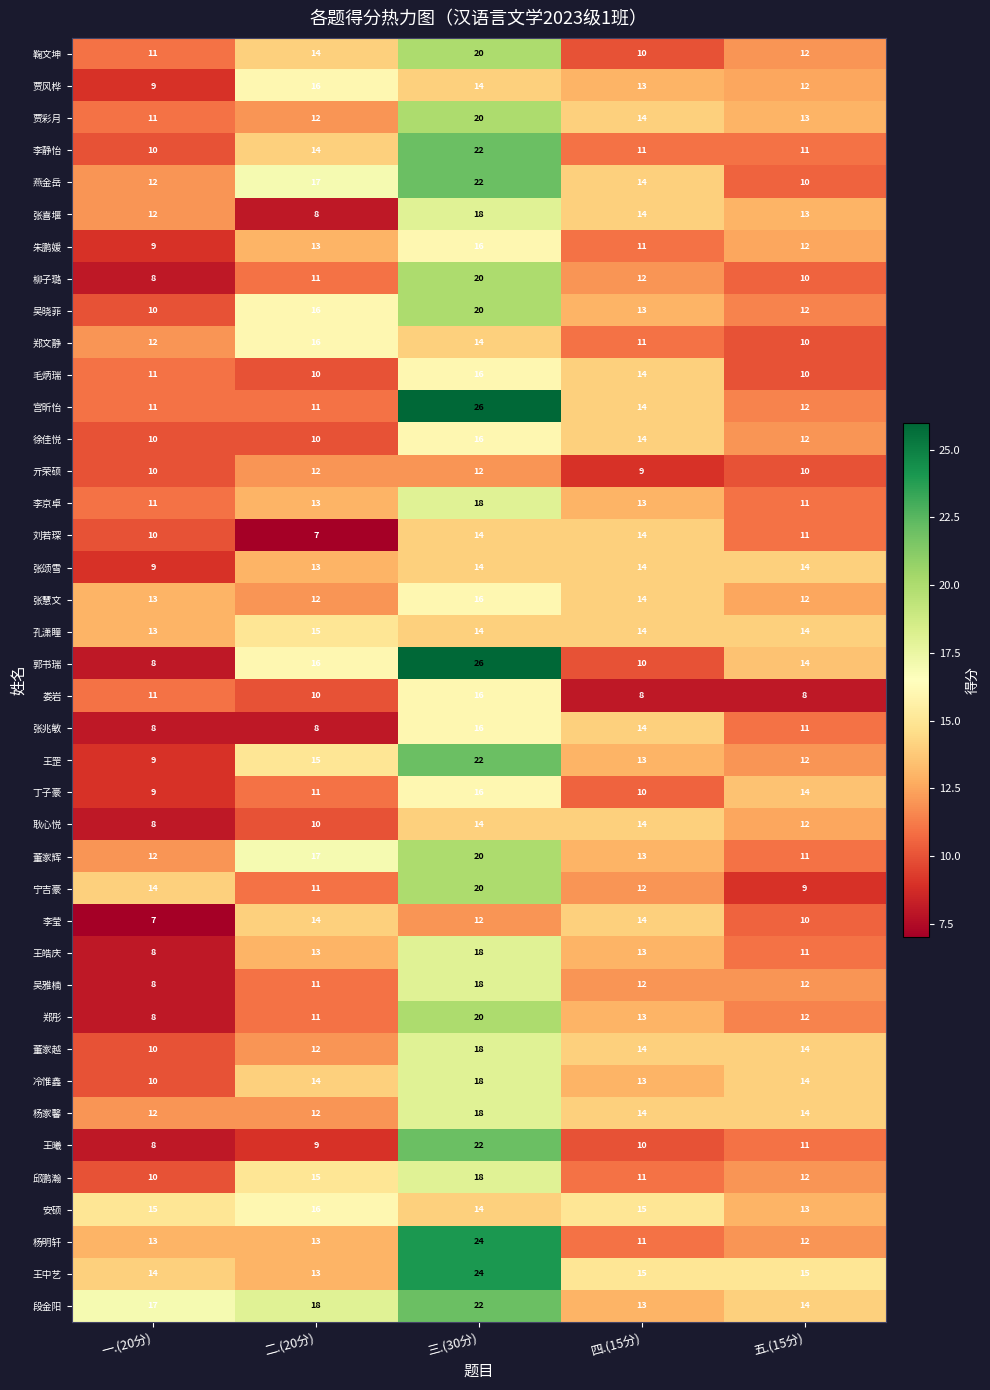

True or false: 杨明轩 has a value of 13 at 一.(20分).

True